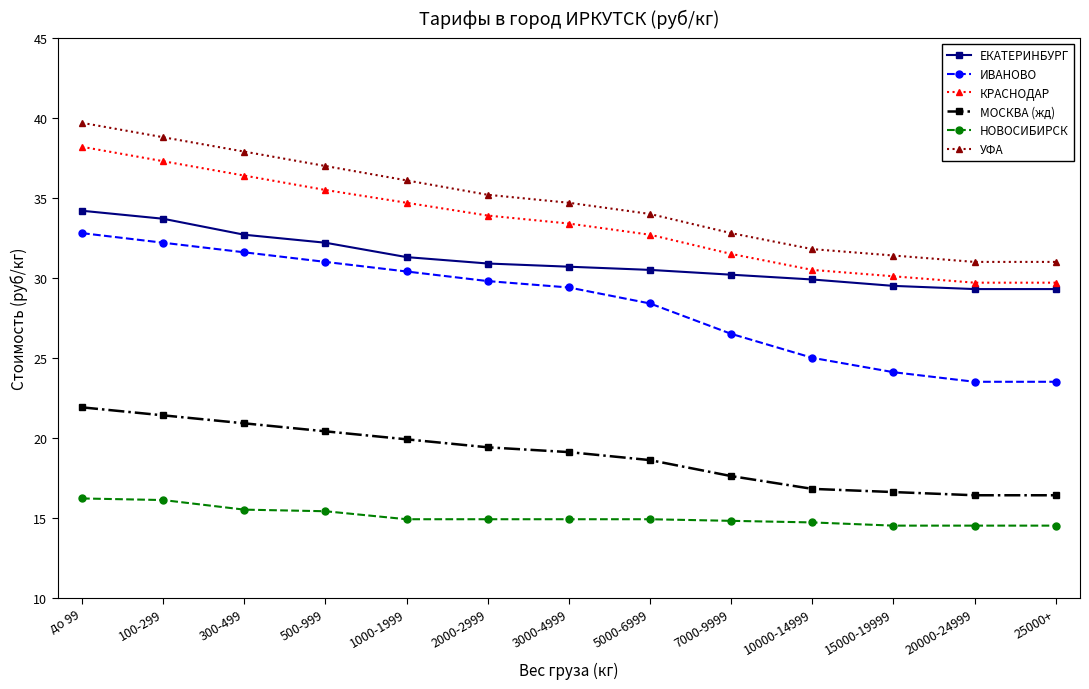

What is the average value of the УФА series?

34.7